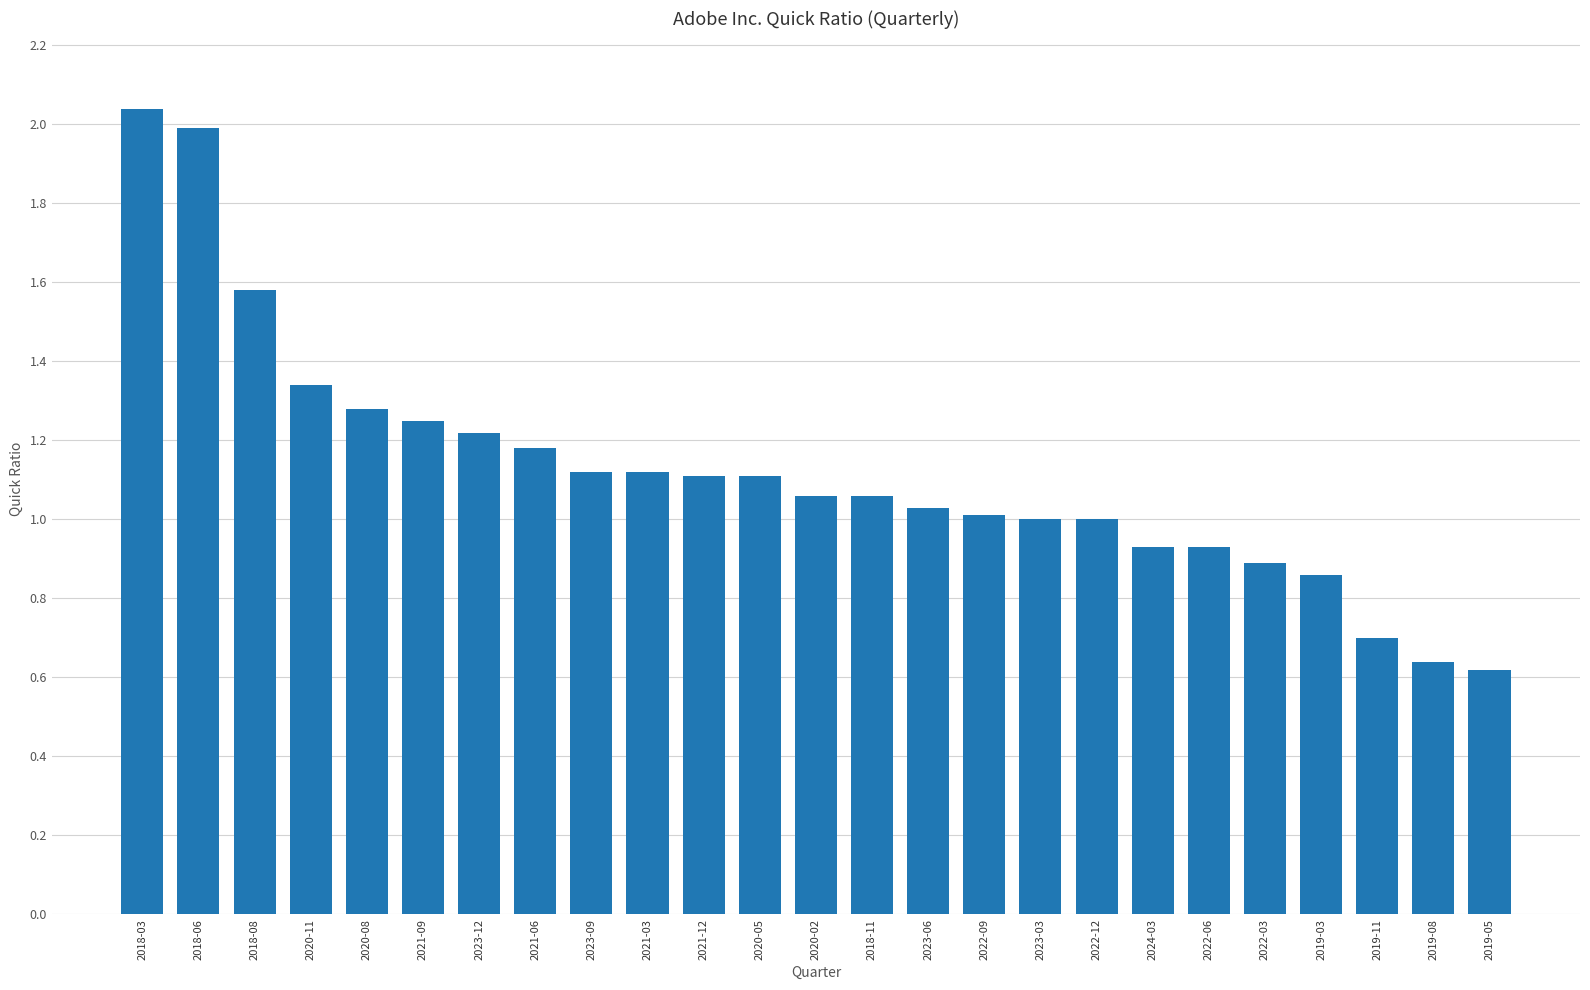

What is the label of the 1st bar from the right?

2019-05